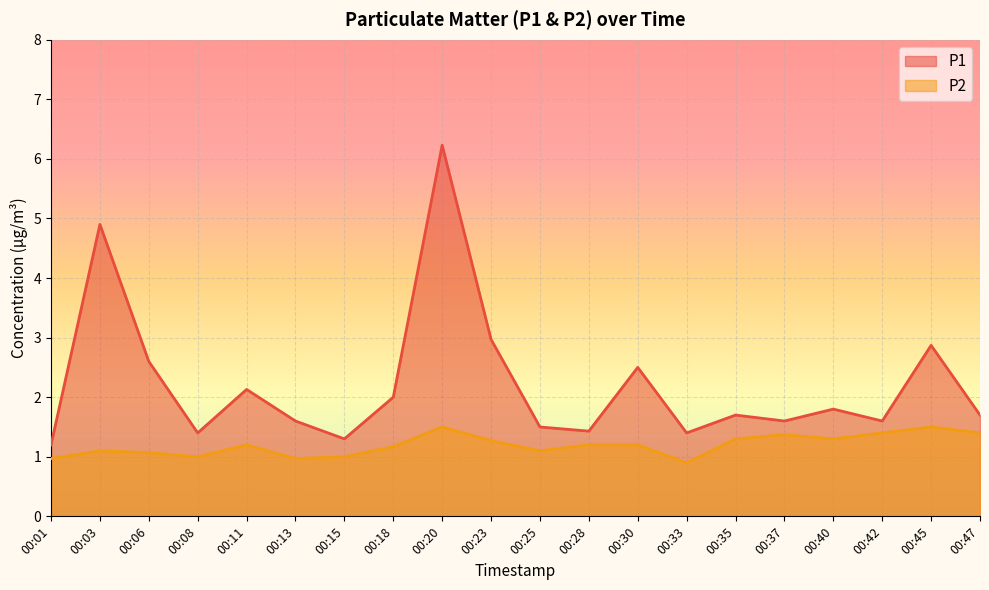

The value of P1 at 00:20 is 6.2. True or false?

True